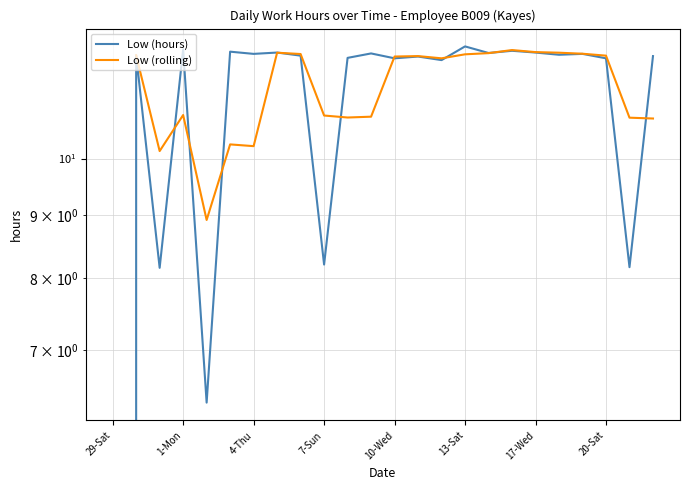

What is the value of the Low (rolling) point at the 21st from the left?

12.2